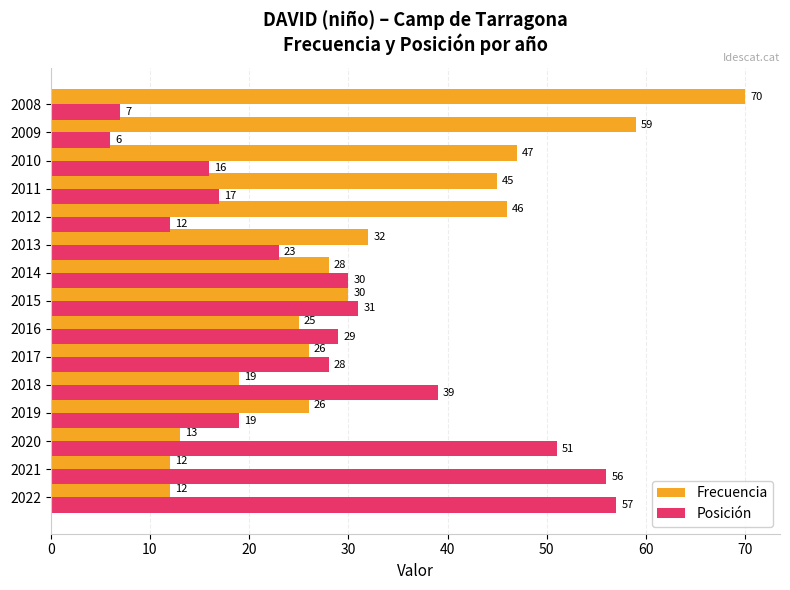

What is the difference between the second highest and second lowest values in the Frecuencia series?

47